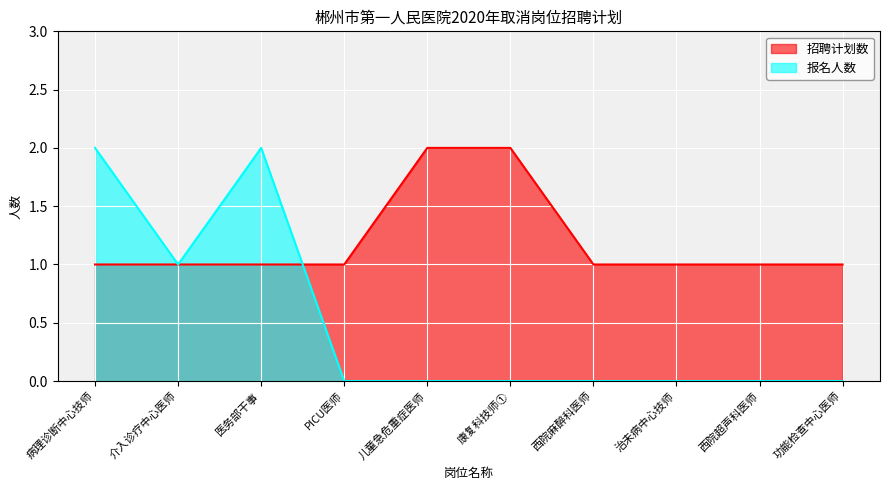

The 报名人数 series shows 1 at 介入诊疗中心医师. True or false?

False